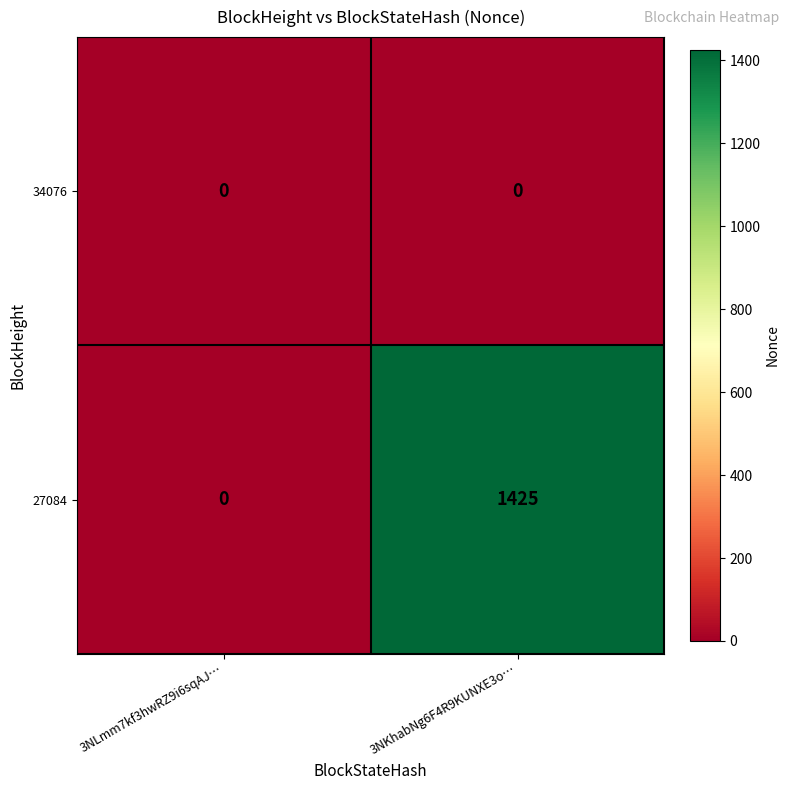

Which series has the largest total across all categories?

27084